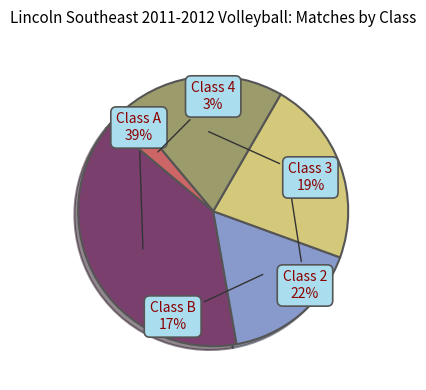

To the nearest percent, what is the difference between the largest and smallest slice percentages?

36%